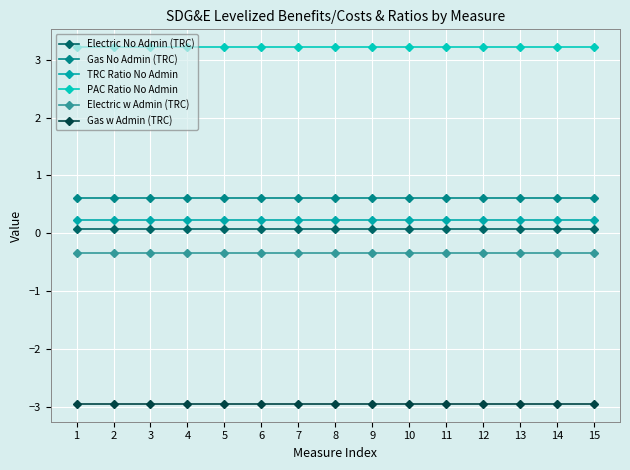

Reading left to right, what are all the values shown in this chart?

Electric No Admin (TRC): 1=0.1	2=0.1	3=0.1	4=0.1	5=0.1	6=0.1	7=0.1	8=0.1	9=0.1	10=0.1	11=0.1	12=0.1	13=0.1	14=0.1	15=0.1
Gas No Admin (TRC): 1=0.6	2=0.6	3=0.6	4=0.6	5=0.6	6=0.6	7=0.6	8=0.6	9=0.6	10=0.6	11=0.6	12=0.6	13=0.6	14=0.6	15=0.6
TRC Ratio No Admin: 1=0.2	2=0.2	3=0.2	4=0.2	5=0.2	6=0.2	7=0.2	8=0.2	9=0.2	10=0.2	11=0.2	12=0.2	13=0.2	14=0.2	15=0.2
PAC Ratio No Admin: 1=3.2	2=3.2	3=3.2	4=3.2	5=3.2	6=3.2	7=3.2	8=3.2	9=3.2	10=3.2	11=3.2	12=3.2	13=3.2	14=3.2	15=3.2
Electric w Admin (TRC): 1=-0.3	2=-0.3	3=-0.3	4=-0.3	5=-0.3	6=-0.3	7=-0.3	8=-0.3	9=-0.3	10=-0.3	11=-0.3	12=-0.3	13=-0.3	14=-0.3	15=-0.3
Gas w Admin (TRC): 1=-3.0	2=-3.0	3=-3.0	4=-3.0	5=-3.0	6=-3.0	7=-3.0	8=-3.0	9=-3.0	10=-3.0	11=-3.0	12=-3.0	13=-3.0	14=-3.0	15=-3.0